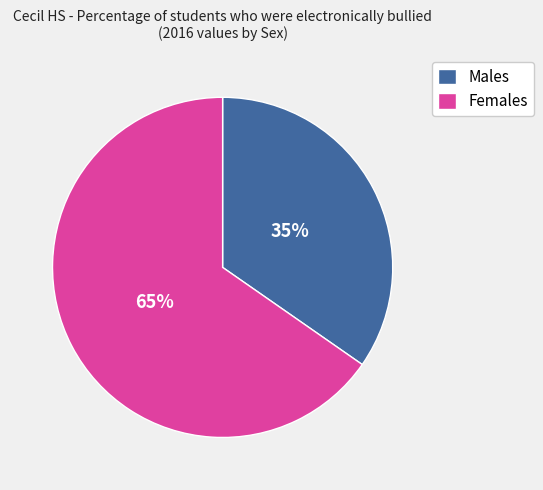

Which category has the smallest portion of the pie?

Males